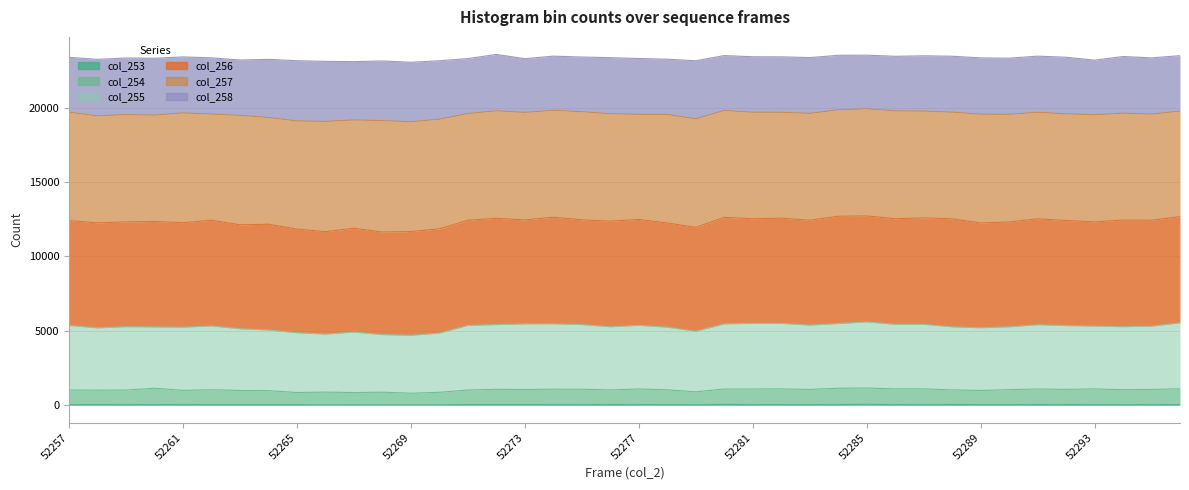

Does the chart display data point markers on the line(s)?

No